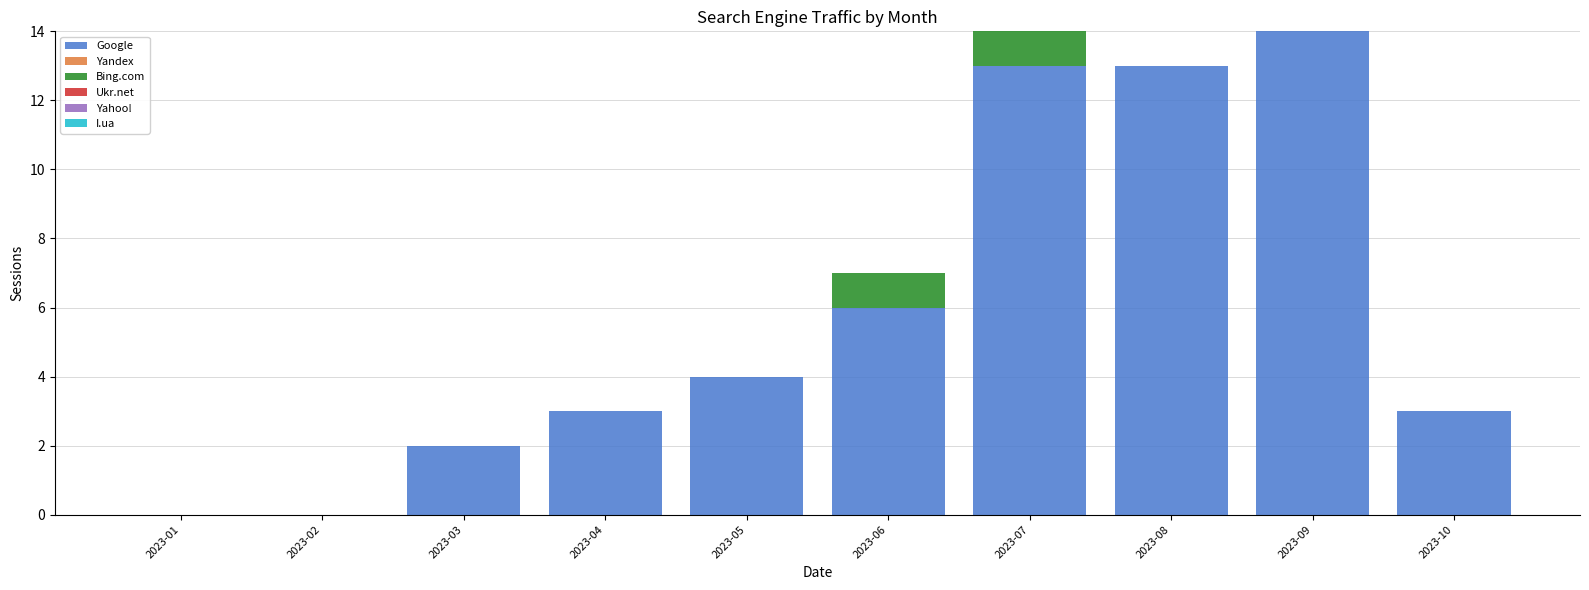

The value of Google at 2023-10 is 5. True or false?

False